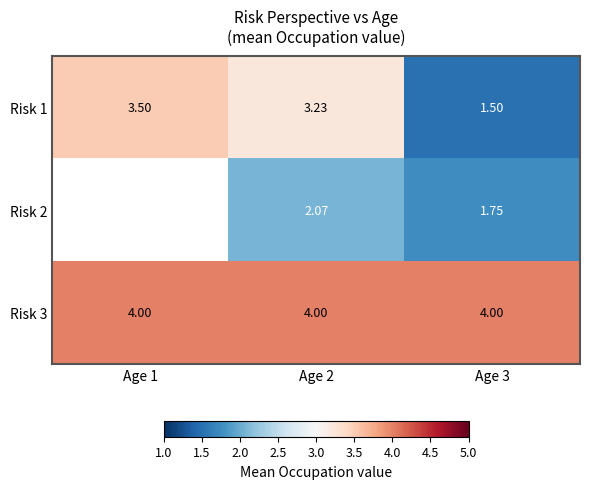

List the labels in order of Risk 2 value, largest first.

Age 1, Age 2, Age 3